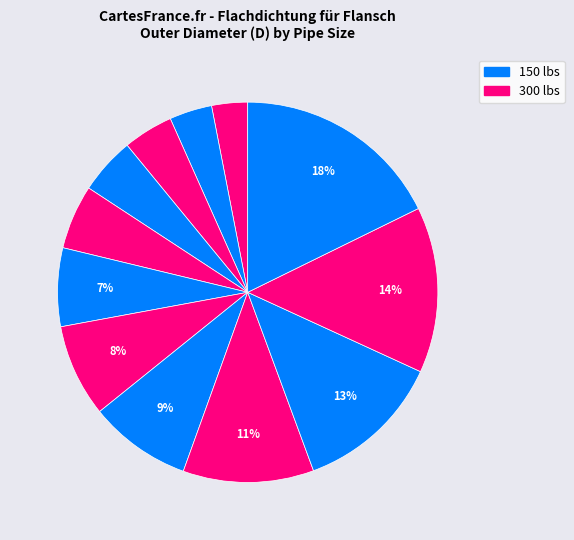

Is there any slice that represents more than half of the pie?

No